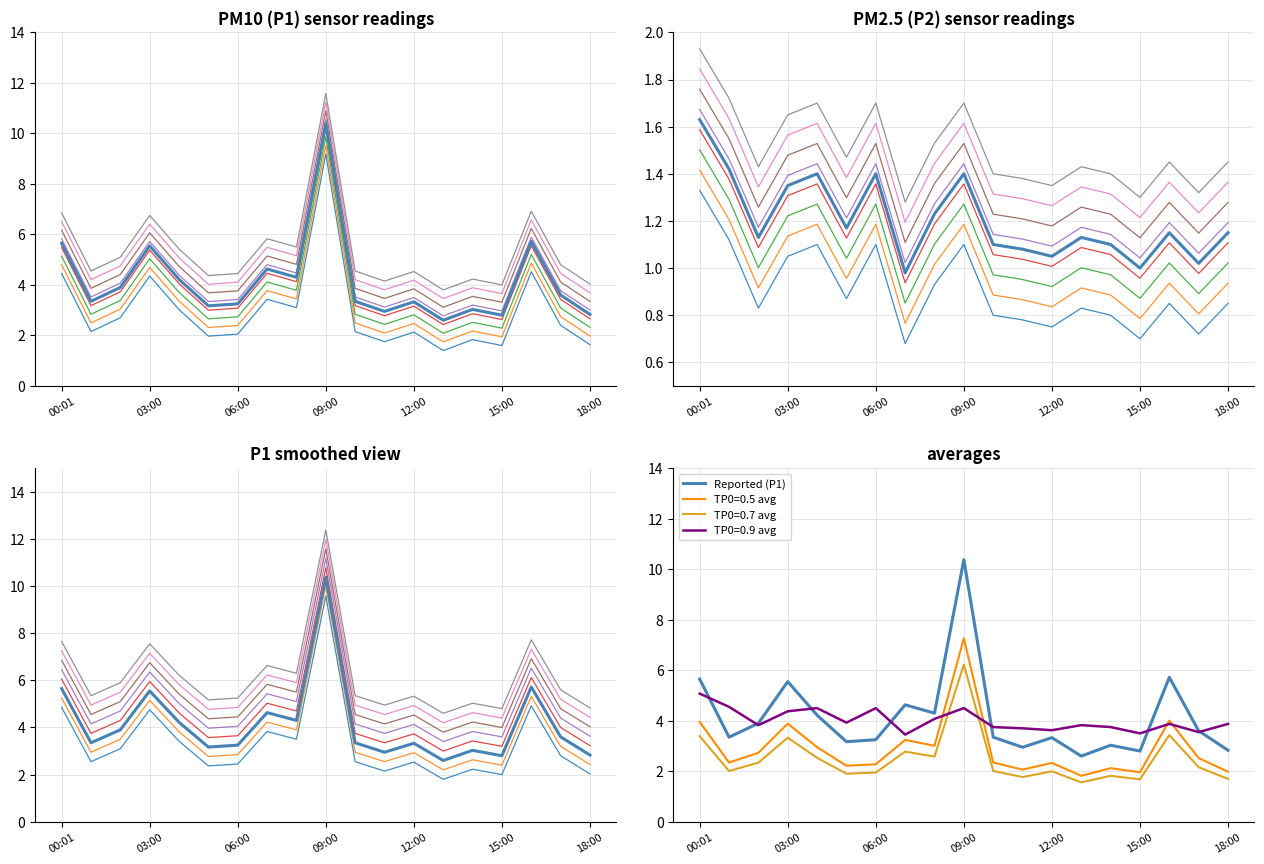

Between 09:00 and 15:00, which is larger?

09:00